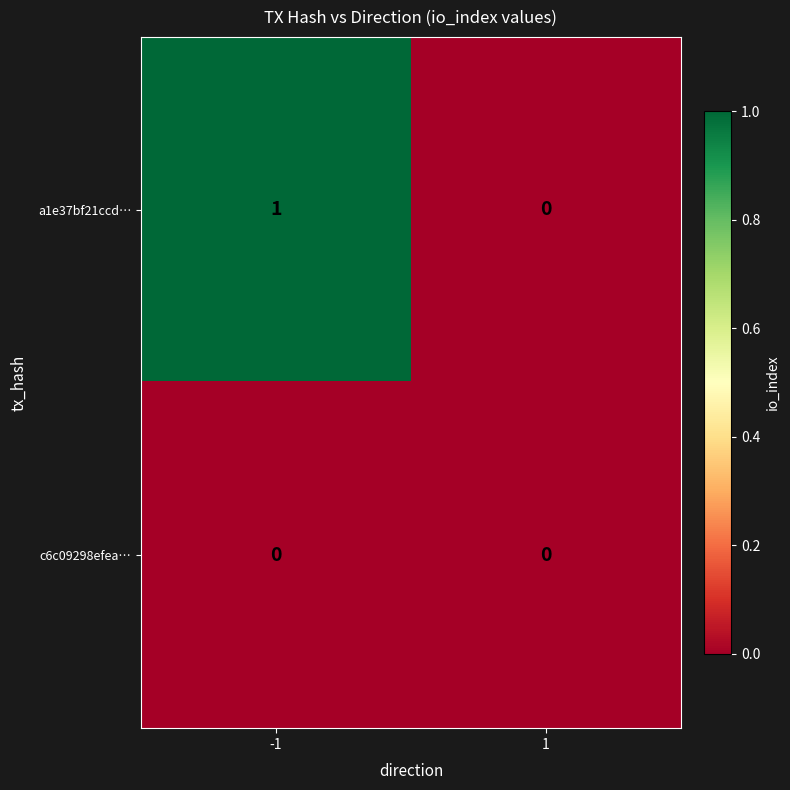

Which series changed the most between -1 and 1?

a1e37bf21ccd…